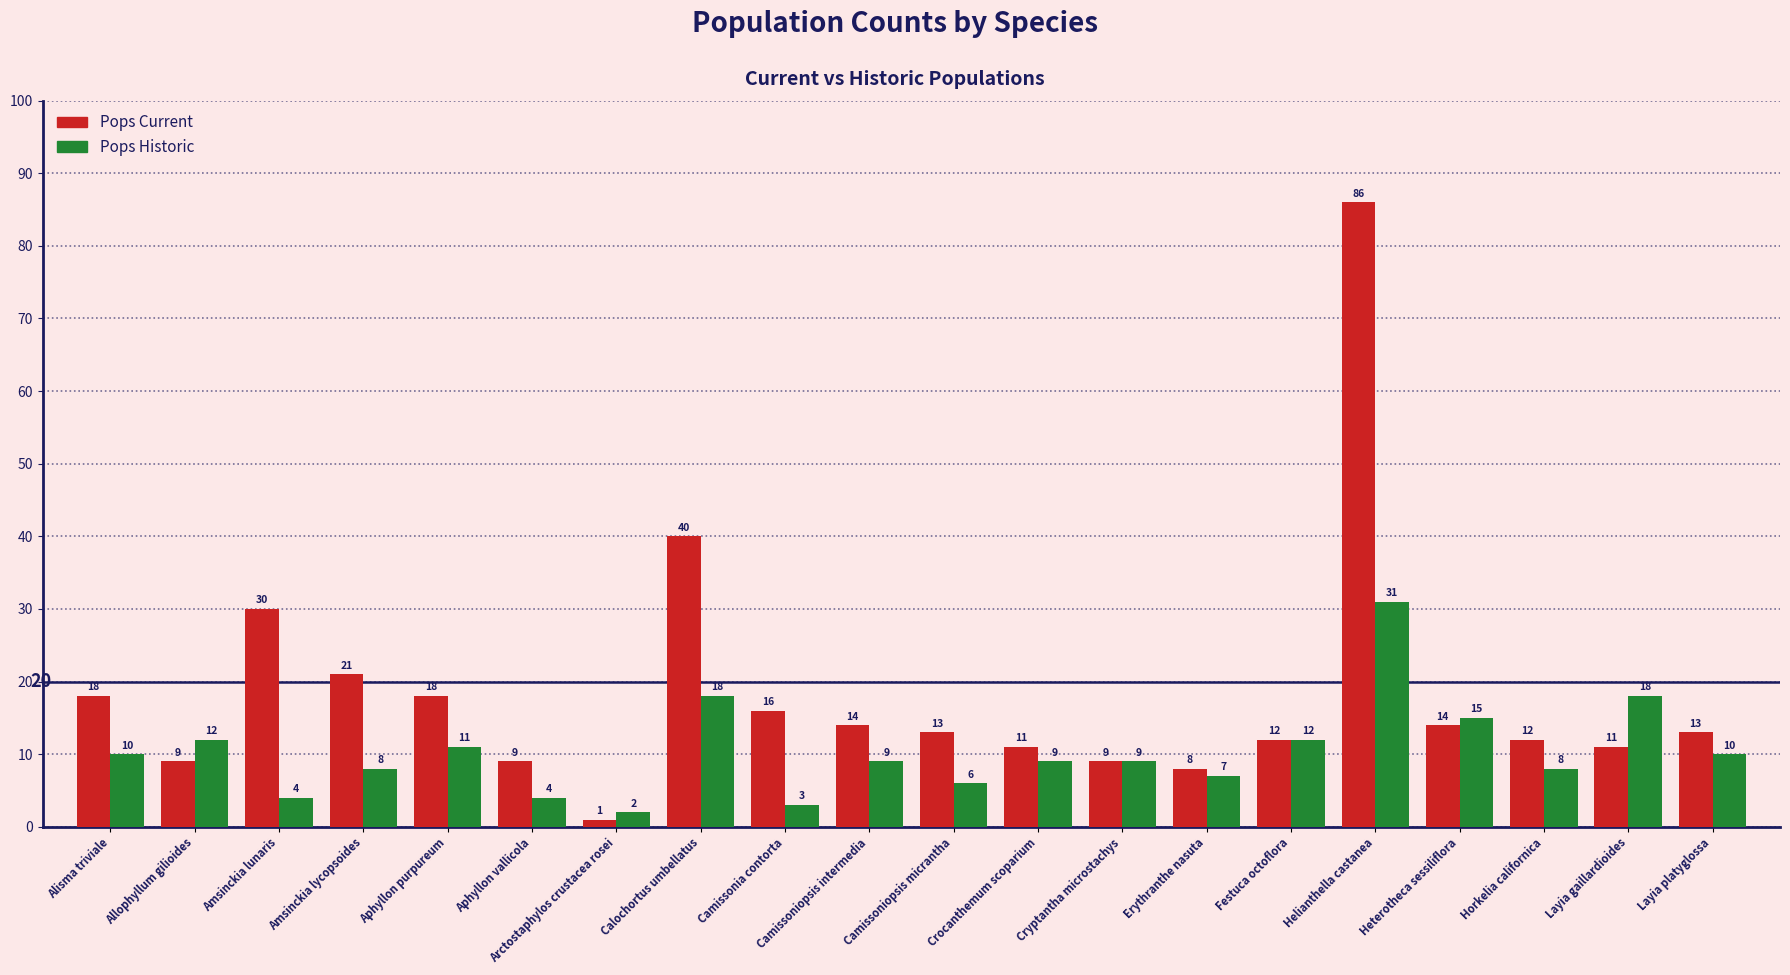

How many categories are shown in the chart?

20